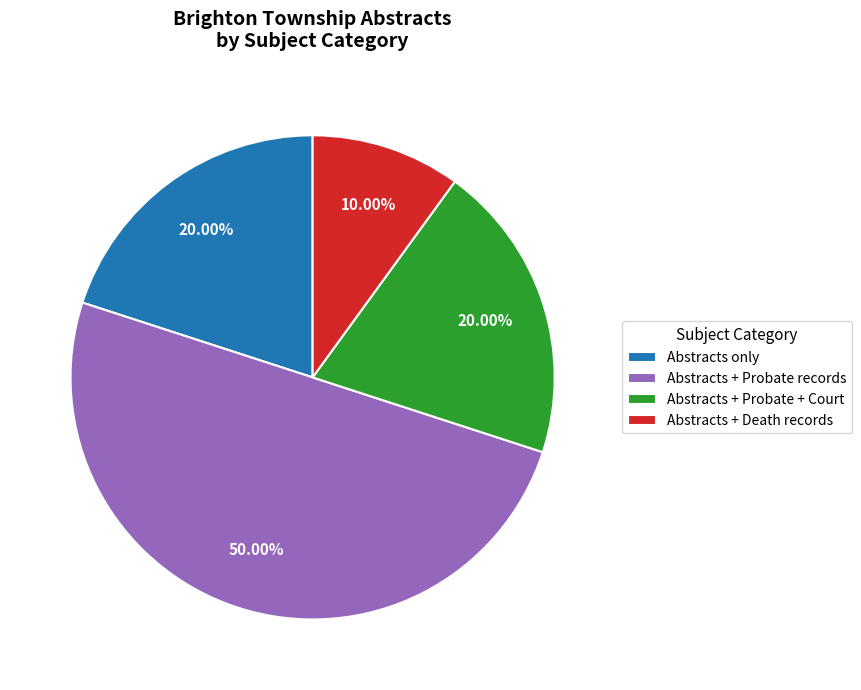

Combined, do Abstracts + Death records and Abstracts + Probate + Court account for over 50%?

No